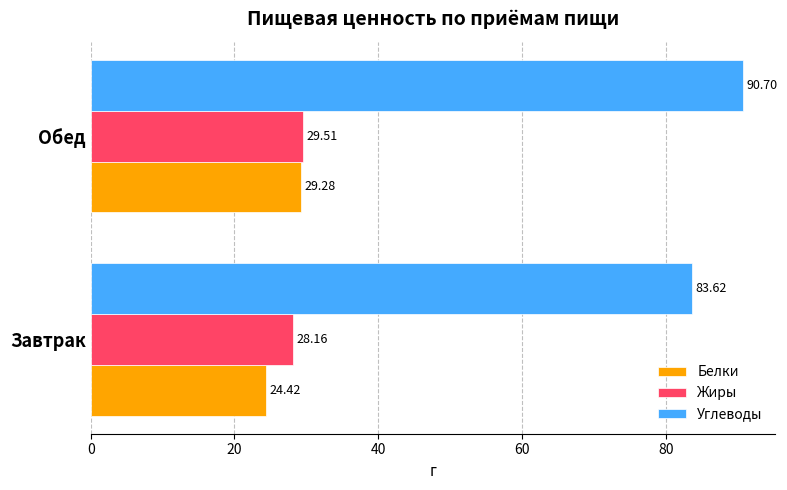

Where is Жиры nearest to the value 28?

Завтрак